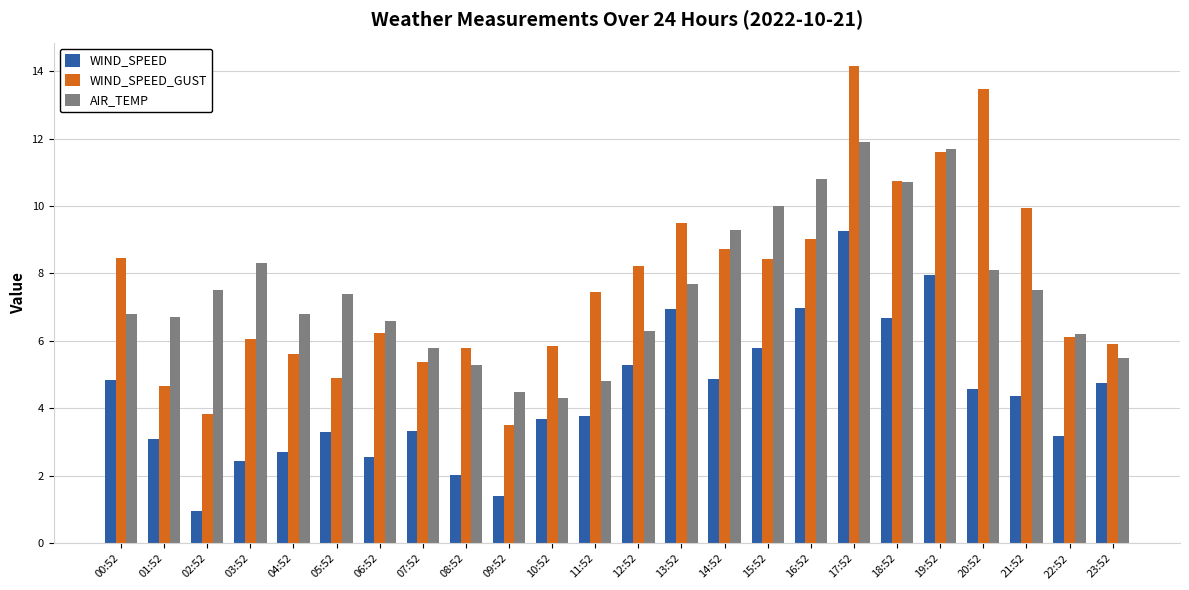

Read the WIND_SPEED_GUST value at 17:52.

14.1